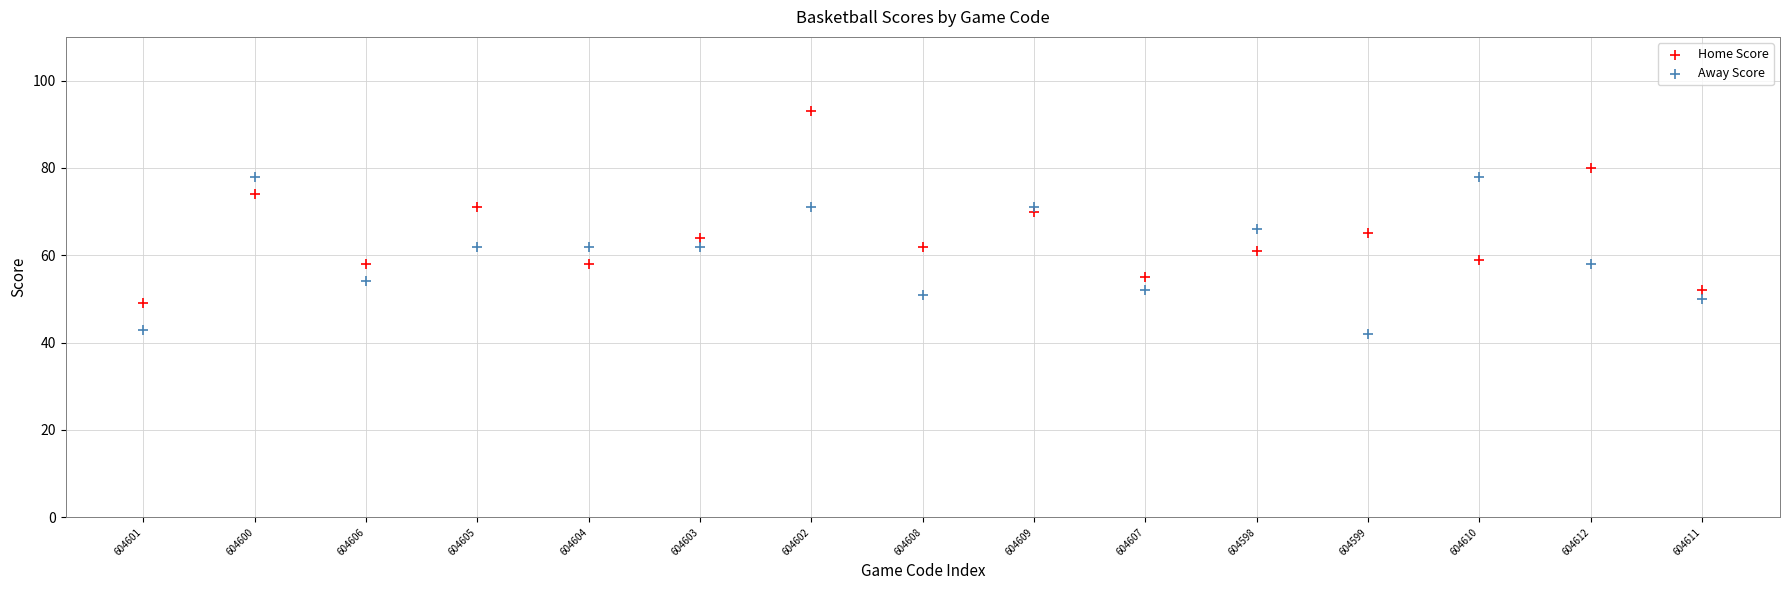

Which series has the largest Y range (max minus min)?

Home Score